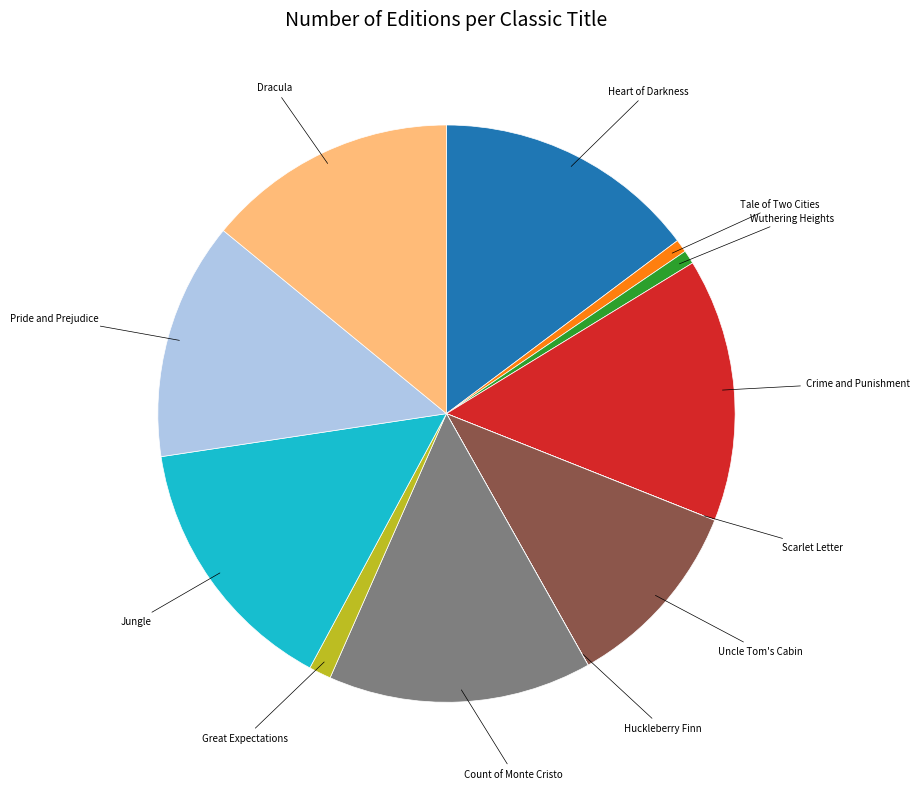

Does any single category account for the majority?

No